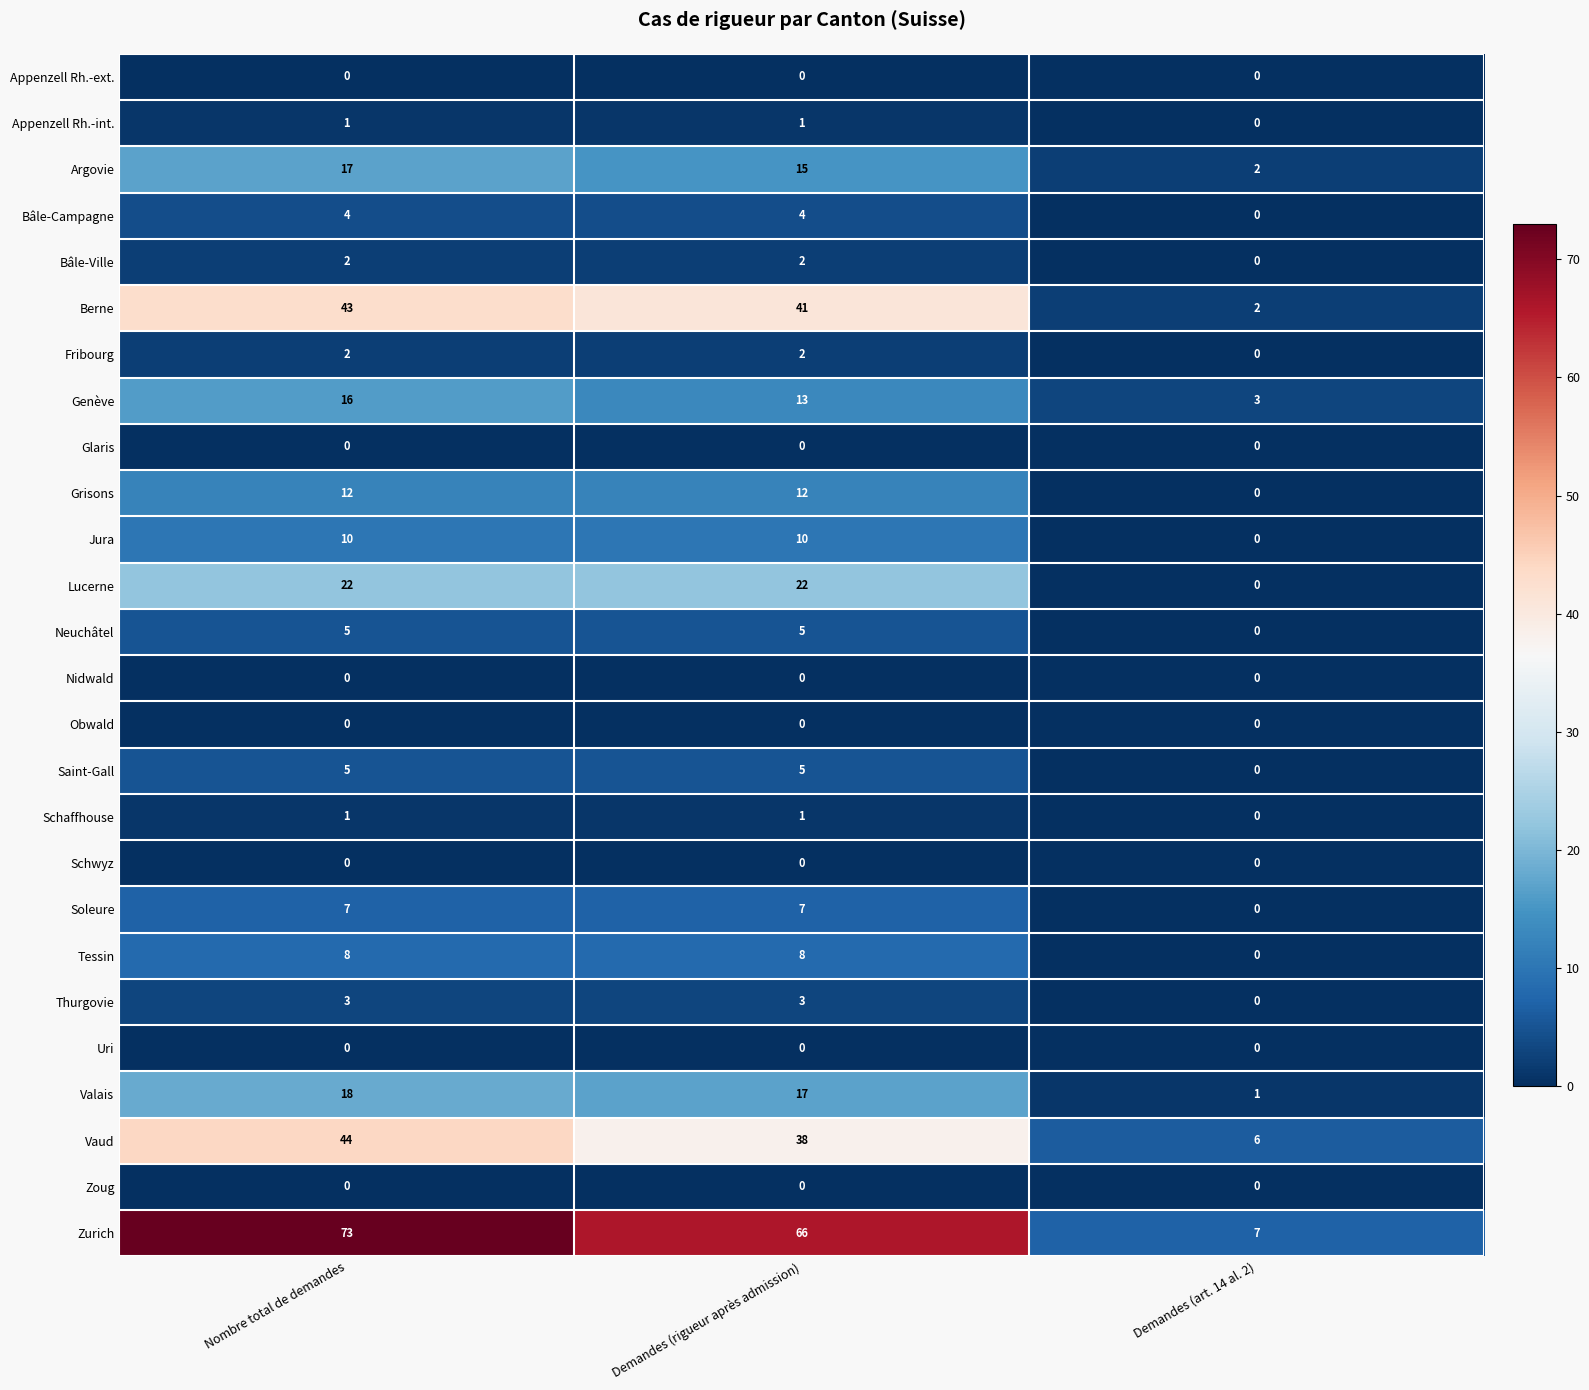

Which label corresponds to the largest value in the chart?

Nombre total de demandes